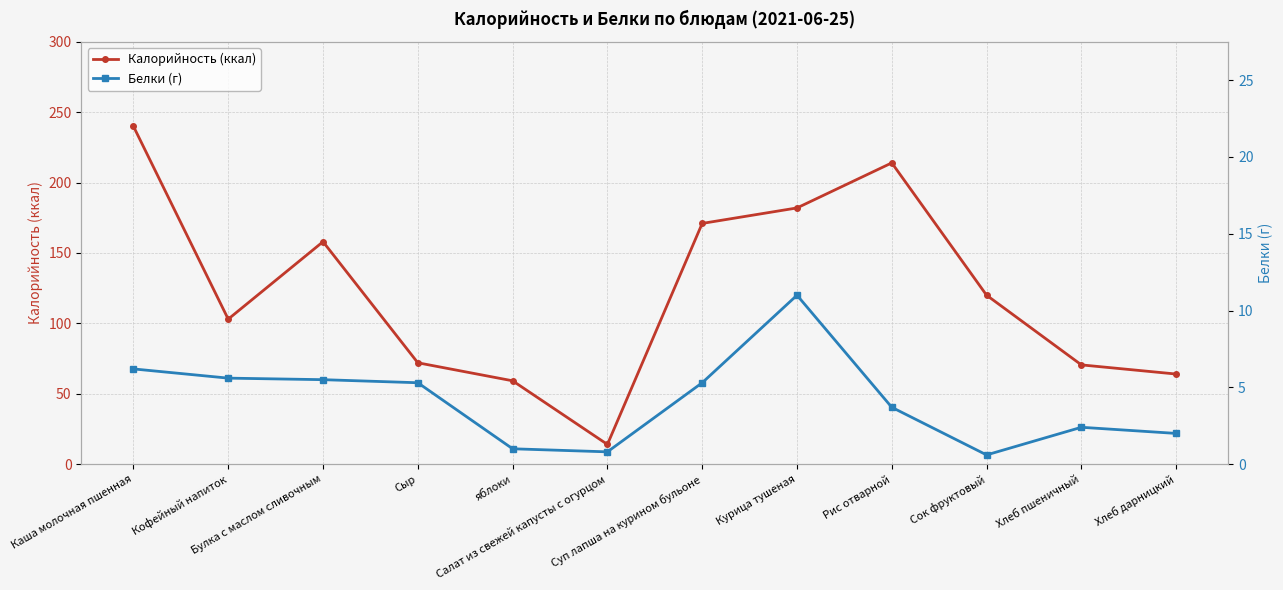

Which has a higher value, Хлеб пшеничный or Рис отварной?

Рис отварной